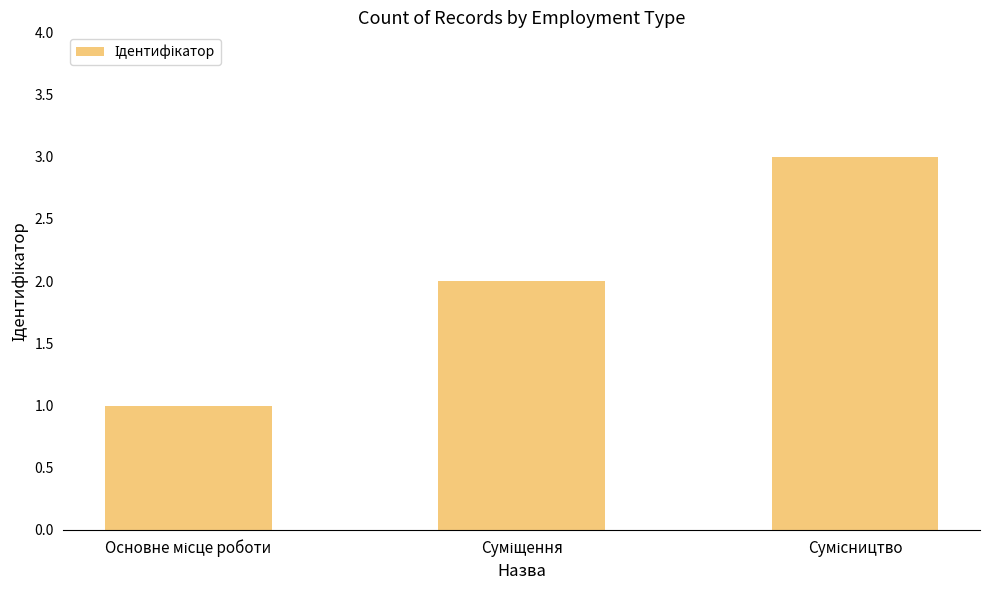

What is the greatest value displayed?

3